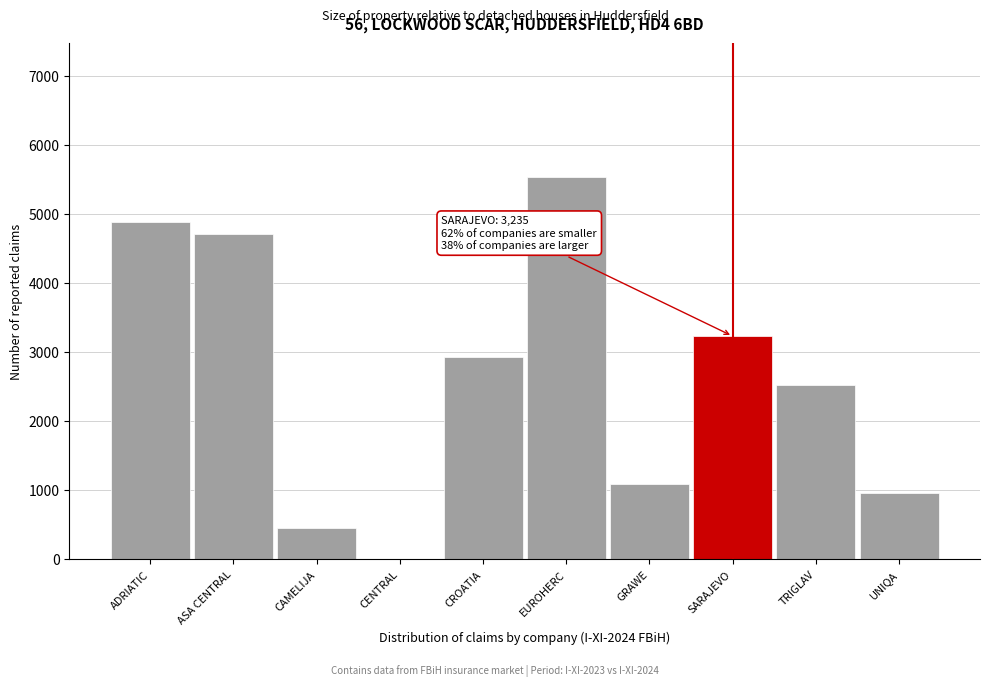

Reading right to left, what are all the values shown in this chart?

UNIQA=965	TRIGLAV=2521	SARAJEVO=3235	GRAWE=1095	EUROHERC=5537	CROATIA=2932	CENTRAL=0	CAMELIJA=459	ASA CENTRAL=4712	ADRIATIC=4882